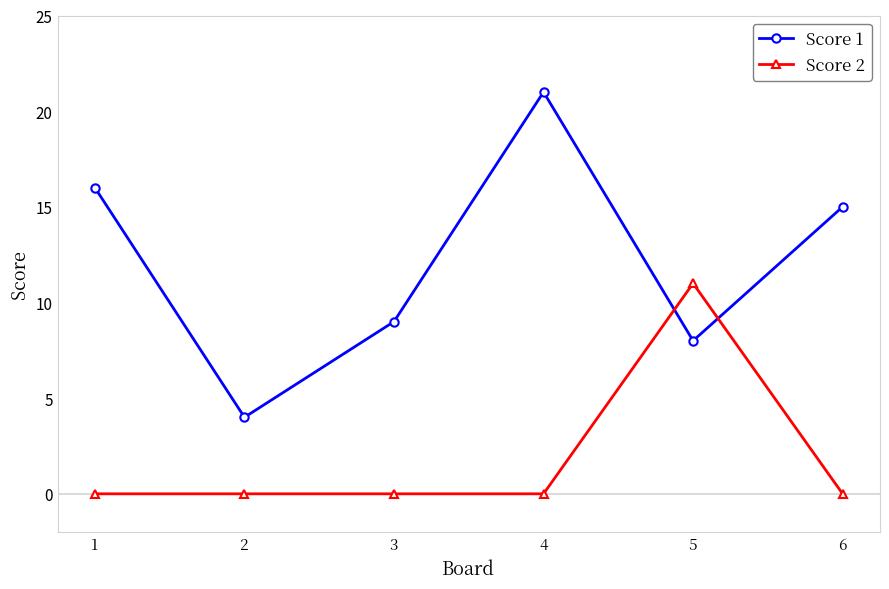

Reading right to left, transcribe all the data shown in this chart.

Score 1: 6=15	5=8	4=21	3=9	2=4	1=16
Score 2: 6=0	5=11	4=0	3=0	2=0	1=0